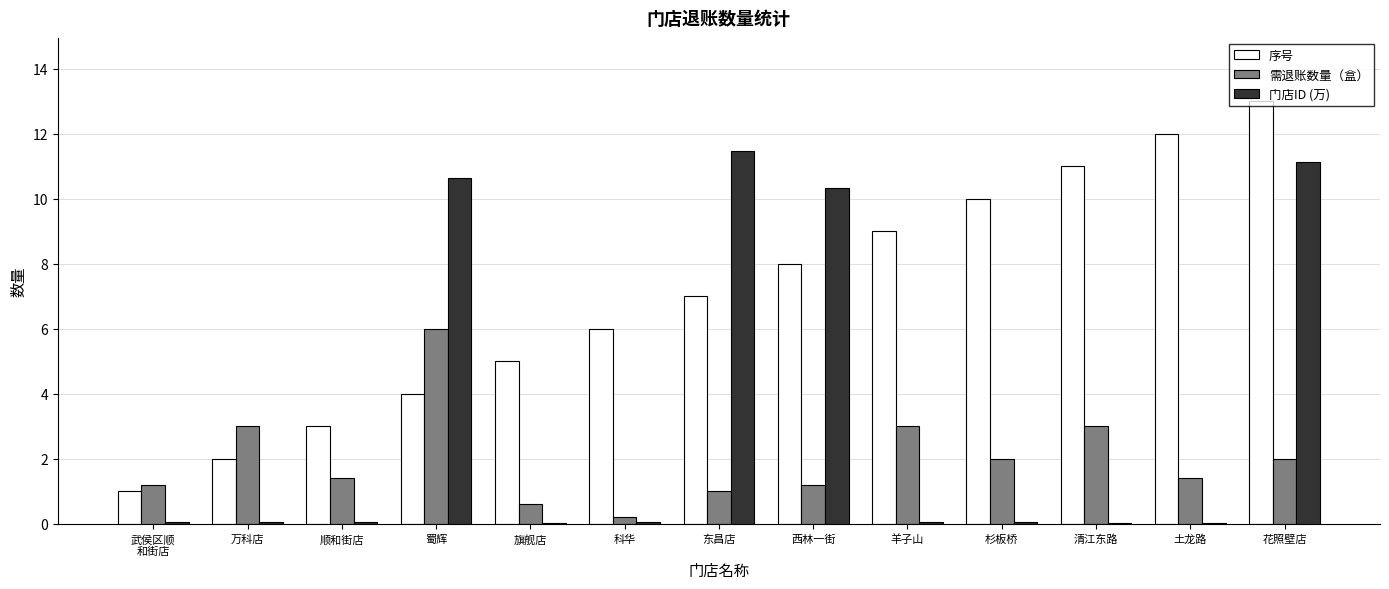

Is the value of 序号 at 旗舰店 greater than the value of 需退账数量（盒） at 花照壁店?

Yes